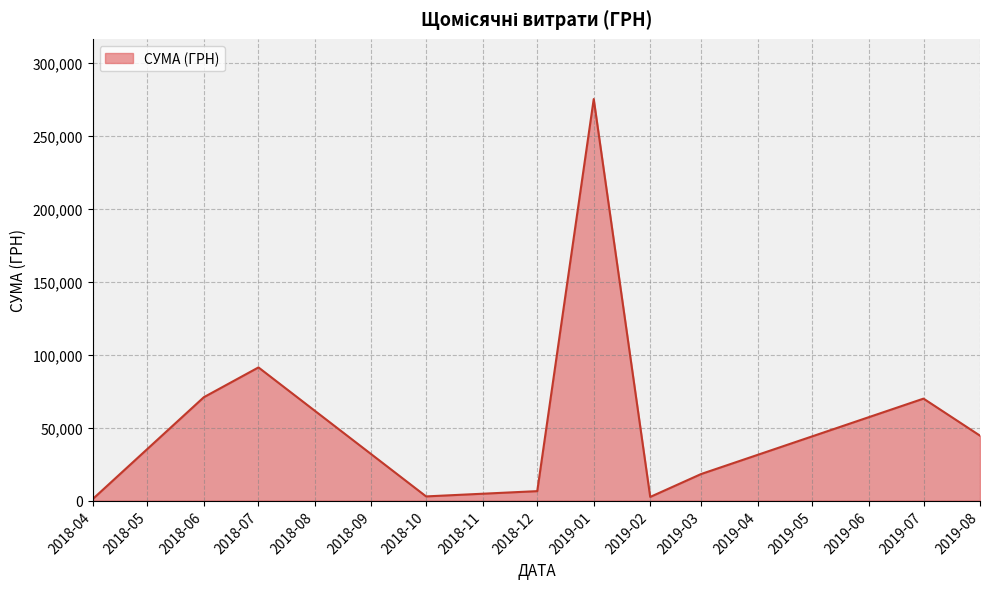

The value at 2018-06 is 96829.6. True or false?

False